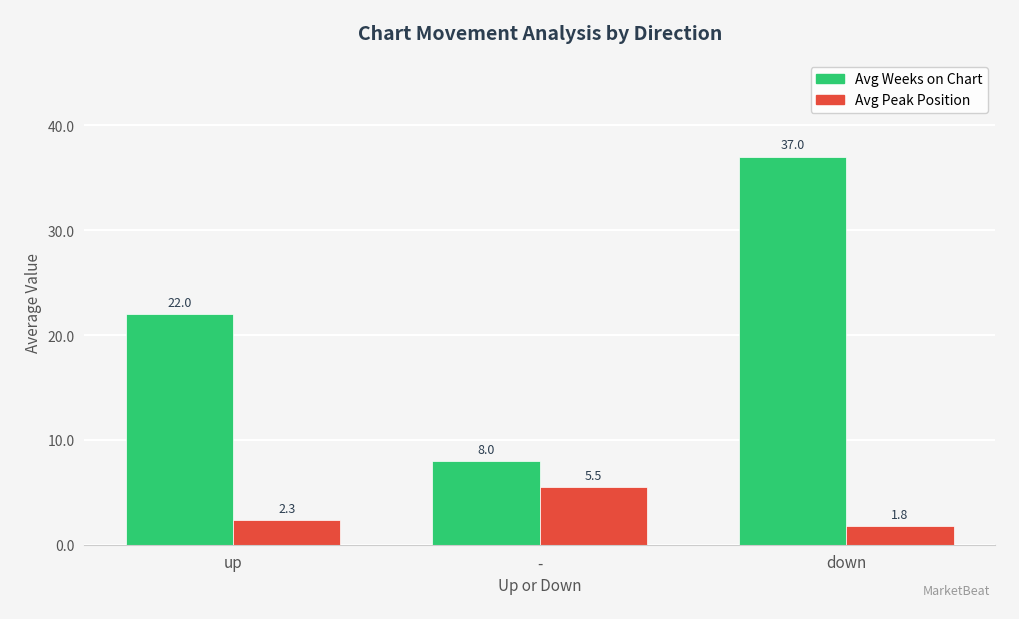

Is it true that Avg Weeks on Chart equals 4.3 at -?

False